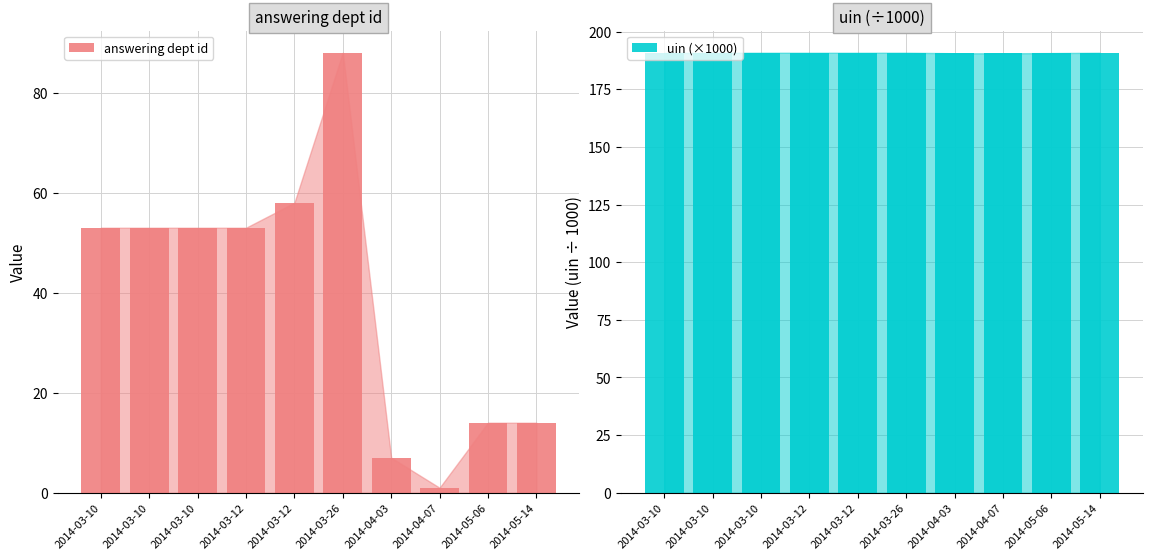

At 2014-05-14, list the series in order from largest to smallest.

uin (×1000), answering dept id